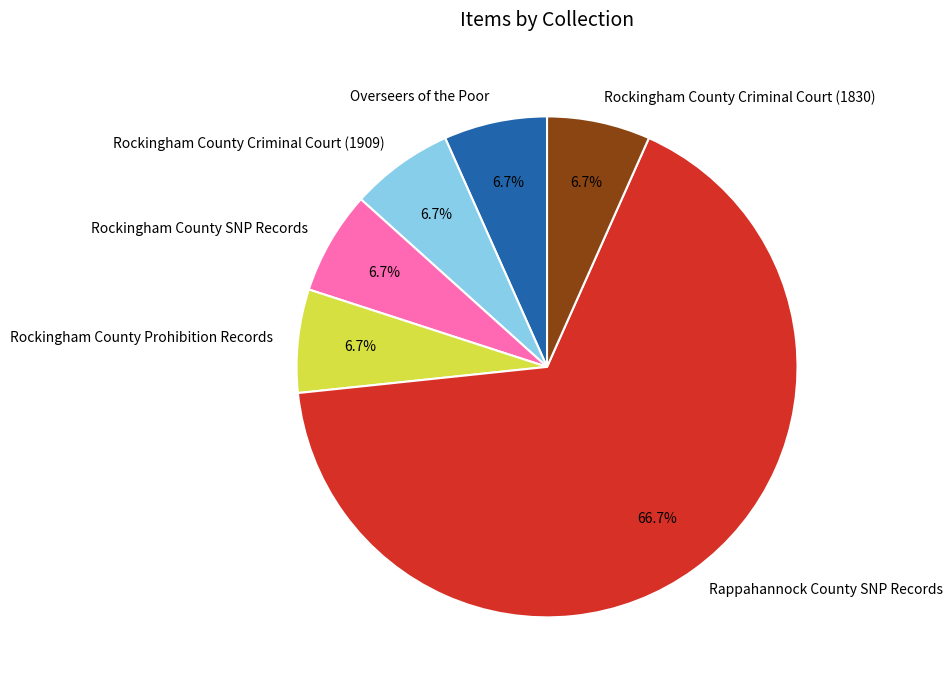

Which category accounts for the majority?

Rappahannock County SNP Records